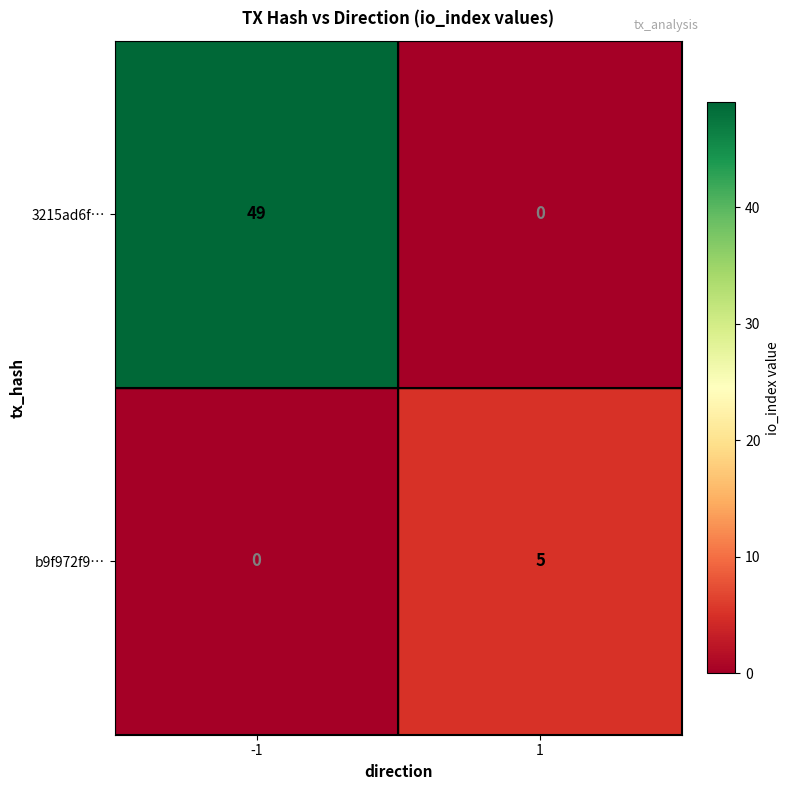

What is the sum of the 3215ad6f… values at -1 and 1?

49